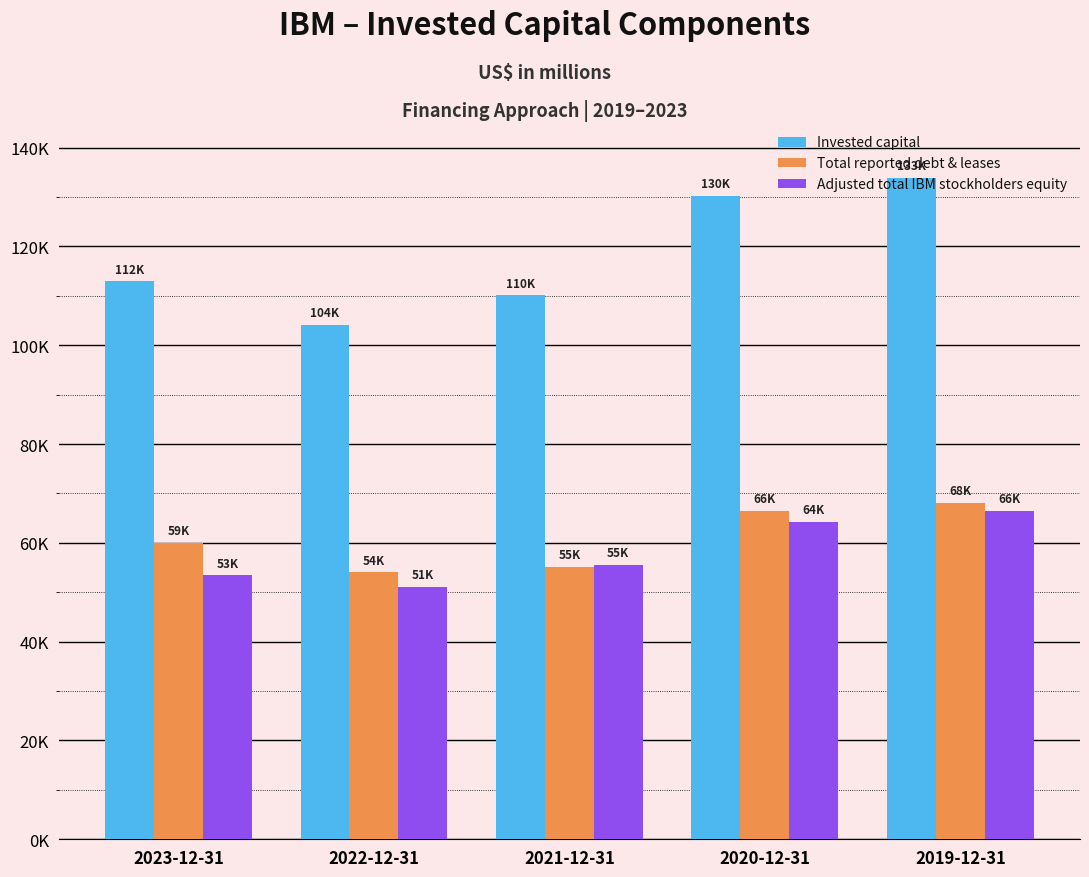

Are the bars horizontal?

No